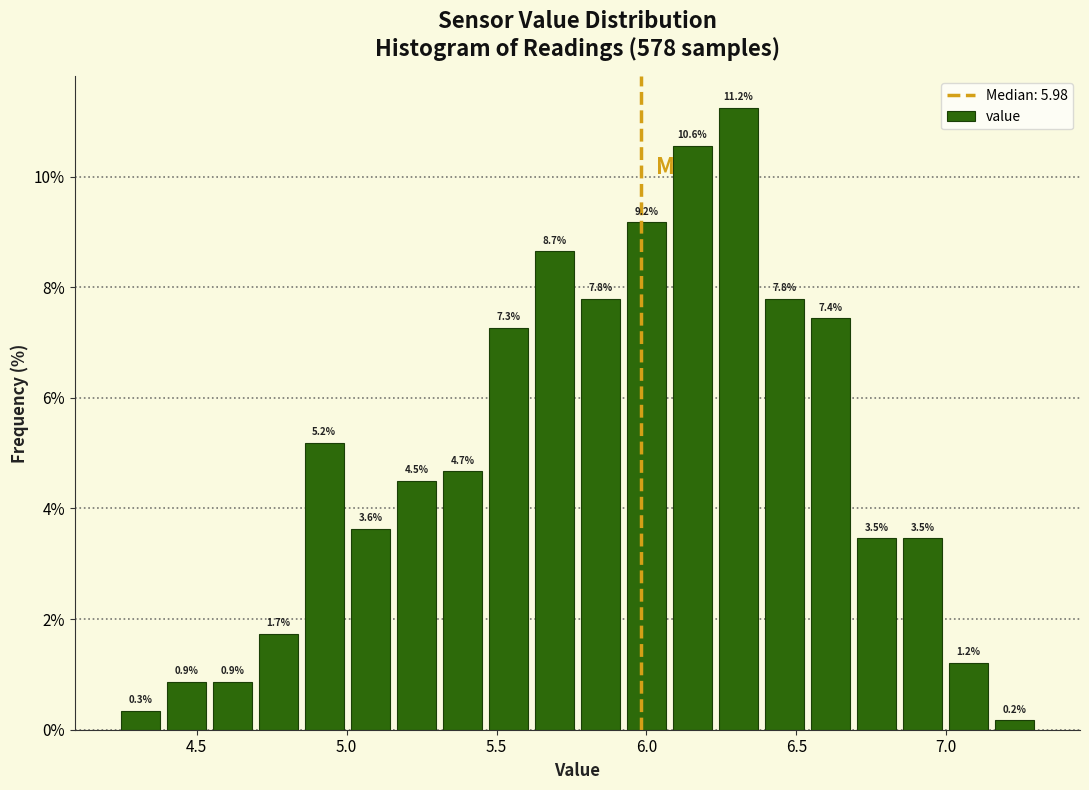

Read against the x-axis, roughly where is the centre of the tallest bar?

6.30